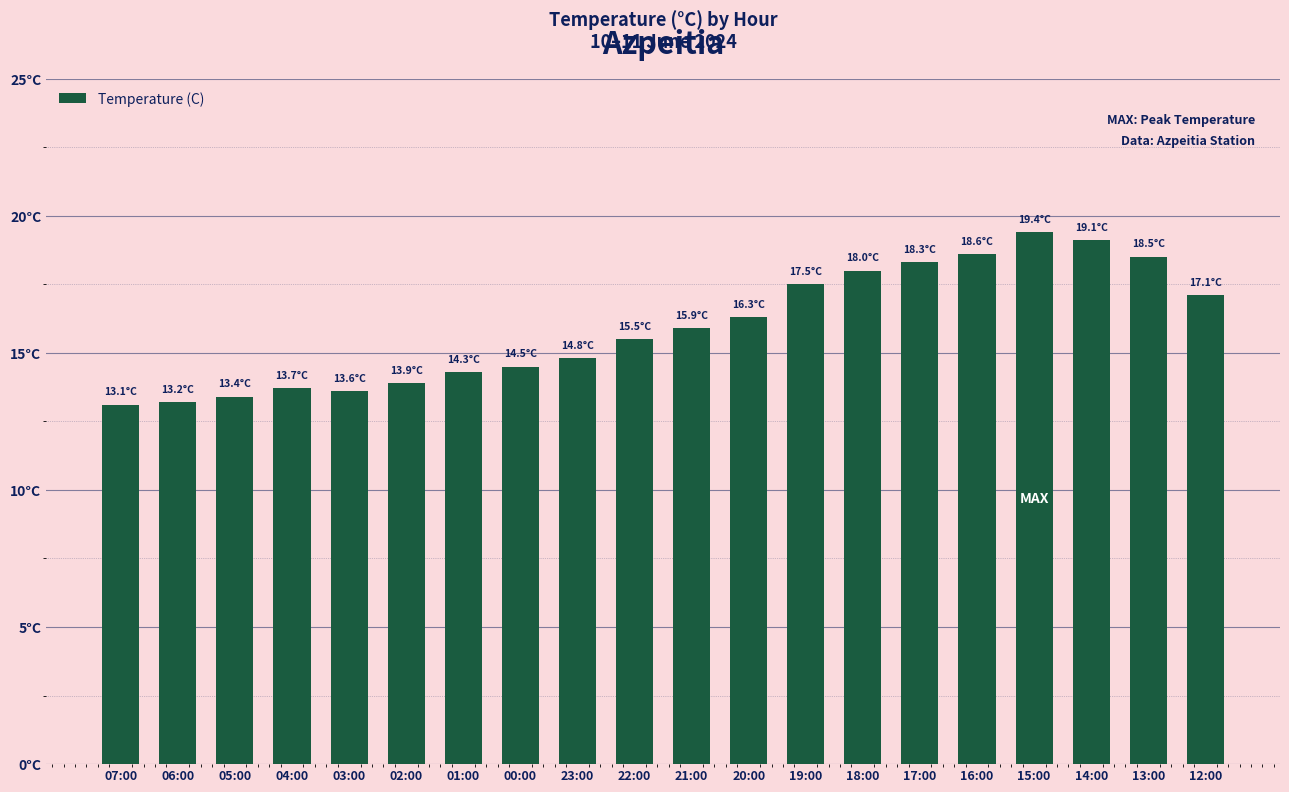

Rank the categories by value from highest to lowest.

15:00, 14:00, 16:00, 13:00, 17:00, 18:00, 19:00, 12:00, 20:00, 21:00, 22:00, 23:00, 00:00, 01:00, 02:00, 04:00, 03:00, 05:00, 06:00, 07:00